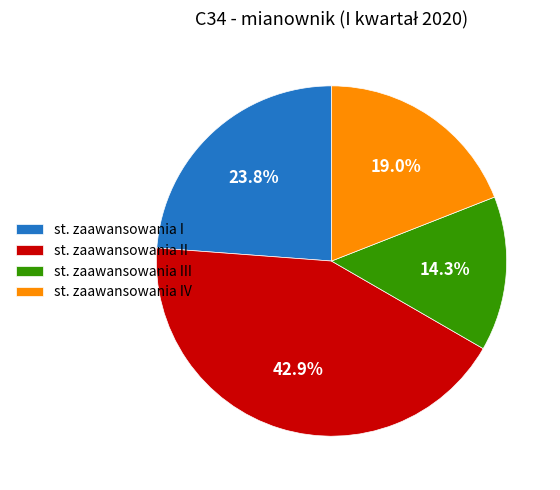

To the nearest percent, what is the difference between the st. zaawansowania IV and st. zaawansowania I slice percentages?

5%